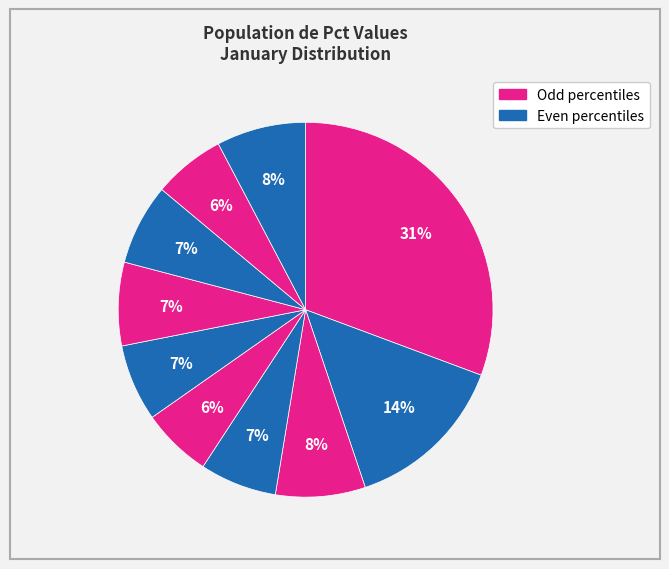

Count the number of slices in the pie.

10